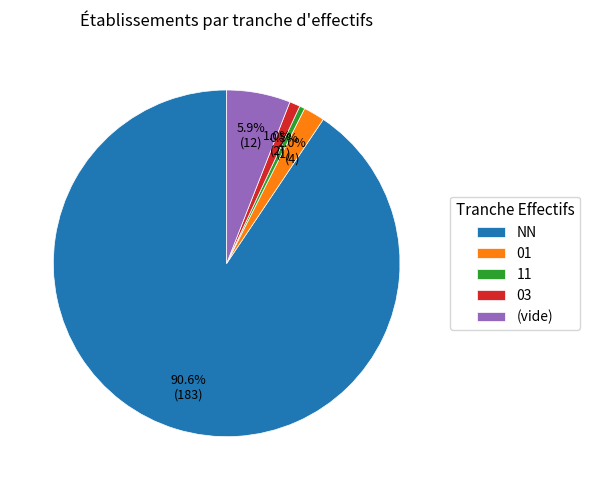

What is the ratio of the value at 01 to the value at (vide)?

0.3